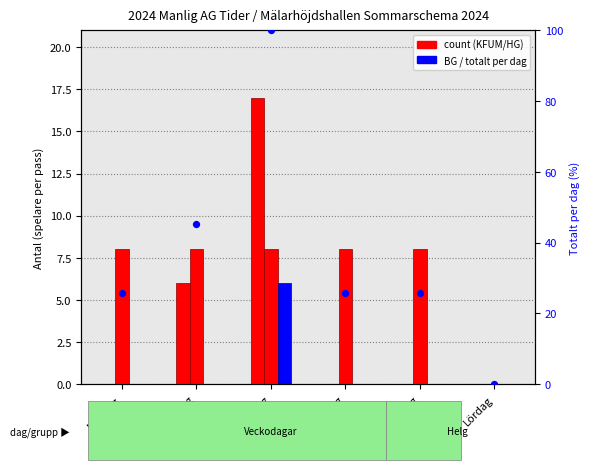

Which series contains the lowest Y value?

KFUM